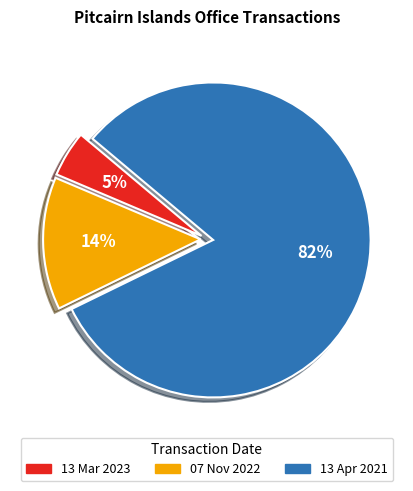

Combined, do 07 Nov 2022 and 13 Apr 2021 account for over 50%?

Yes